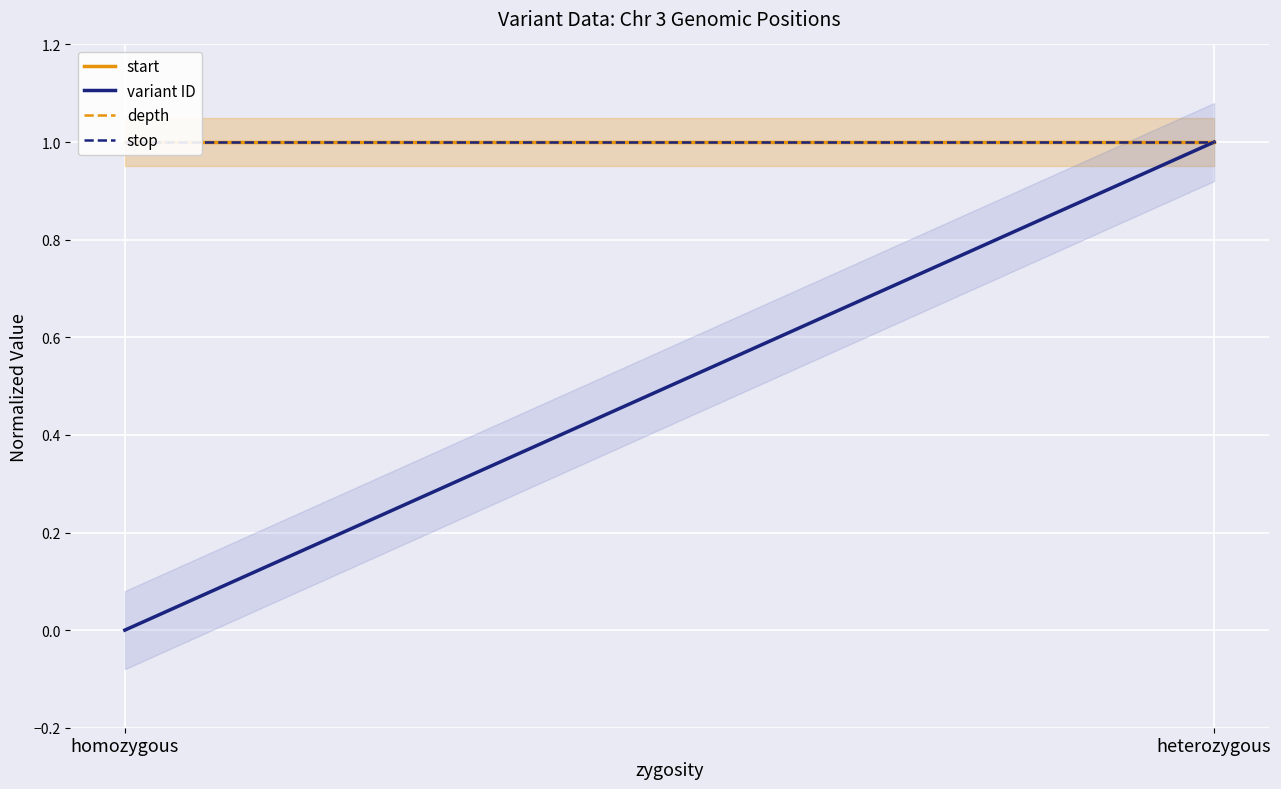

How many categories are shown in the chart?

2